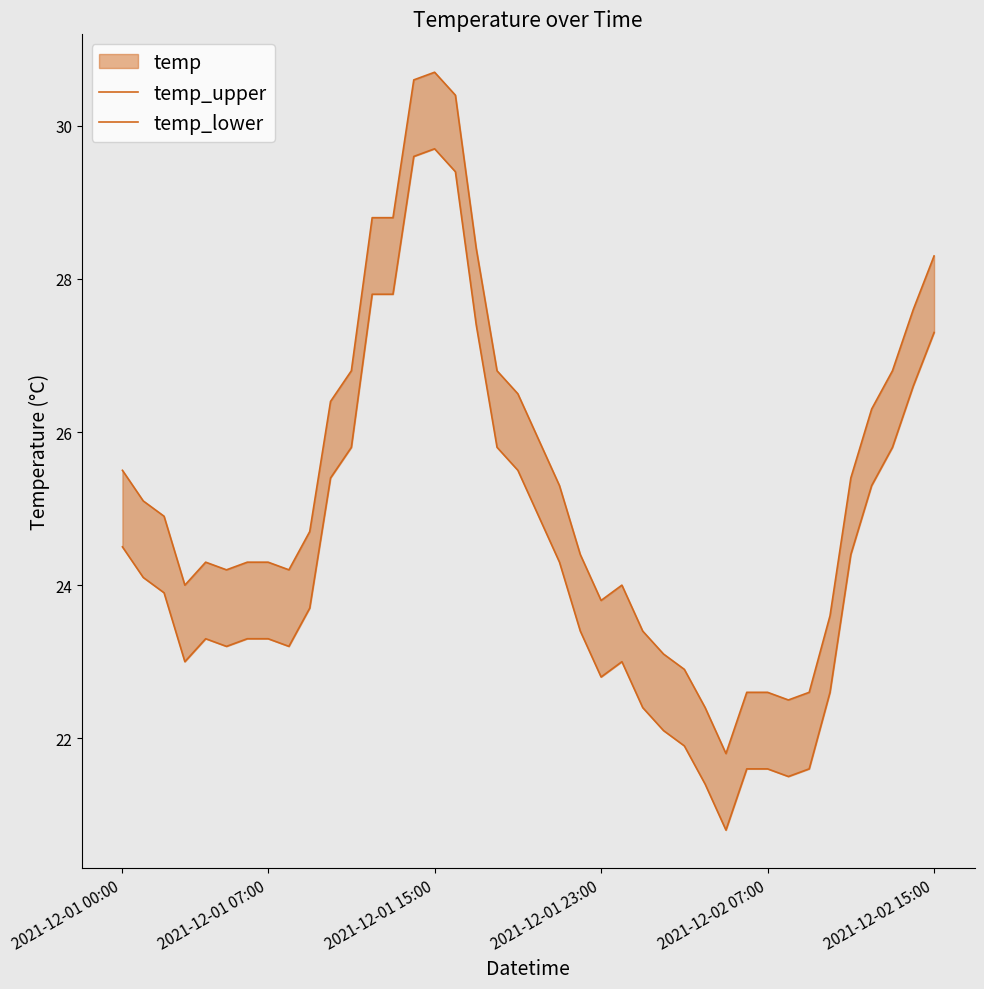

Rank the series by their average value, from lowest to highest.

temp_lower, temp_upper